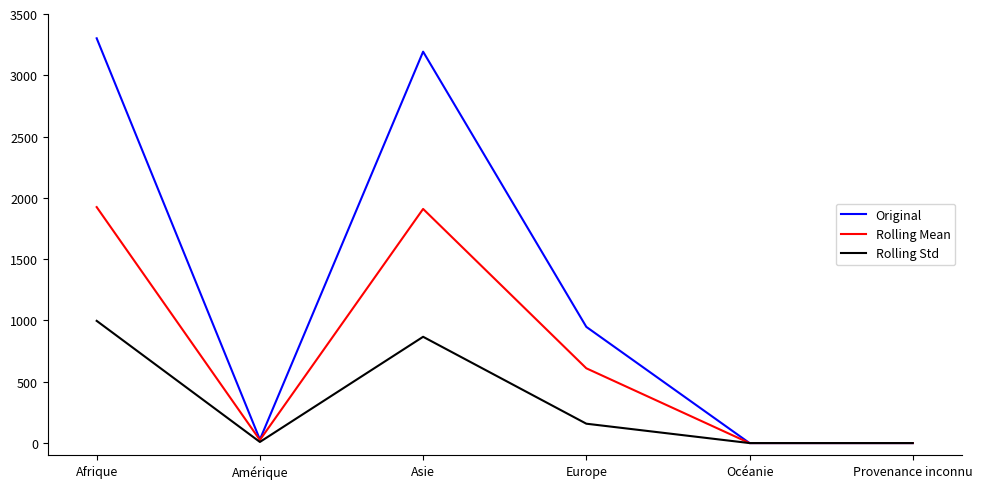

In Rolling Std, how many points are higher than both neighbors (excluding endpoints)?

1